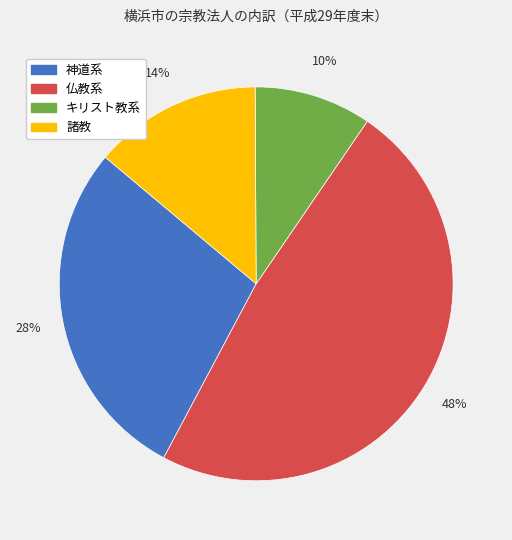

To the nearest percent, what portion does 諸教 represent?

14%